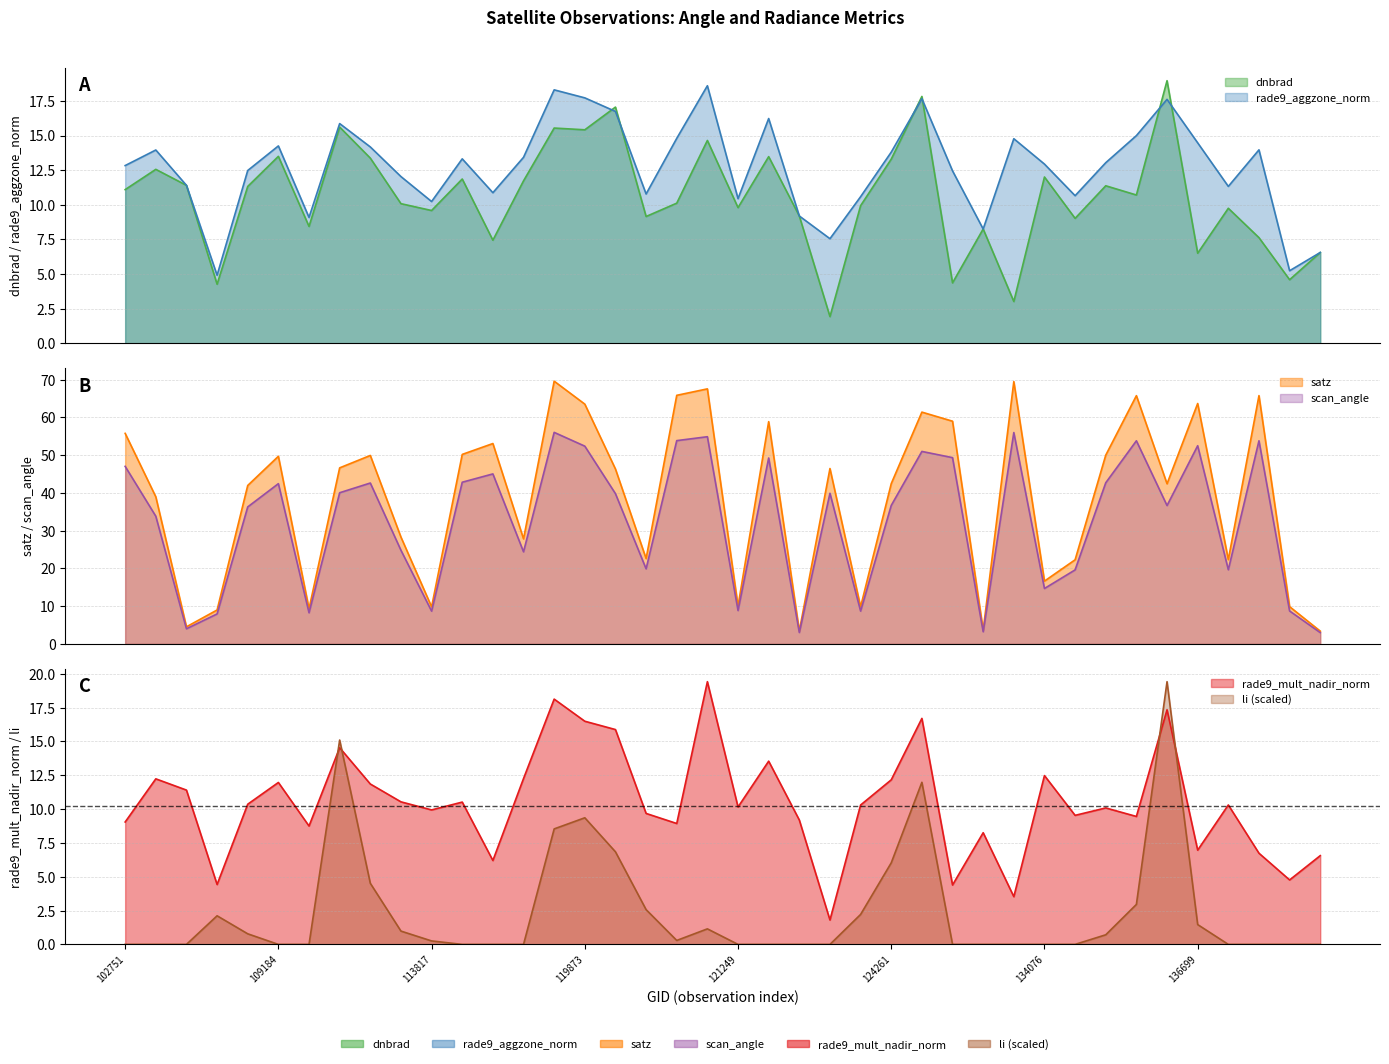

What is the difference between the rade9_mult_nadir_norm values at 119873 and 121771?

3.0